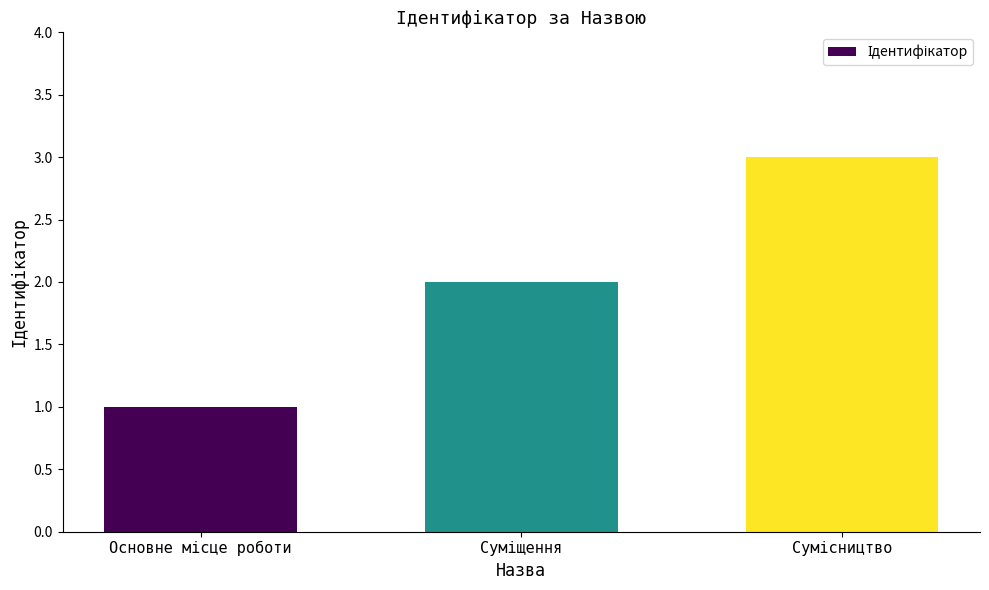

Reading right to left, transcribe all the data shown in this chart.

3	2	1